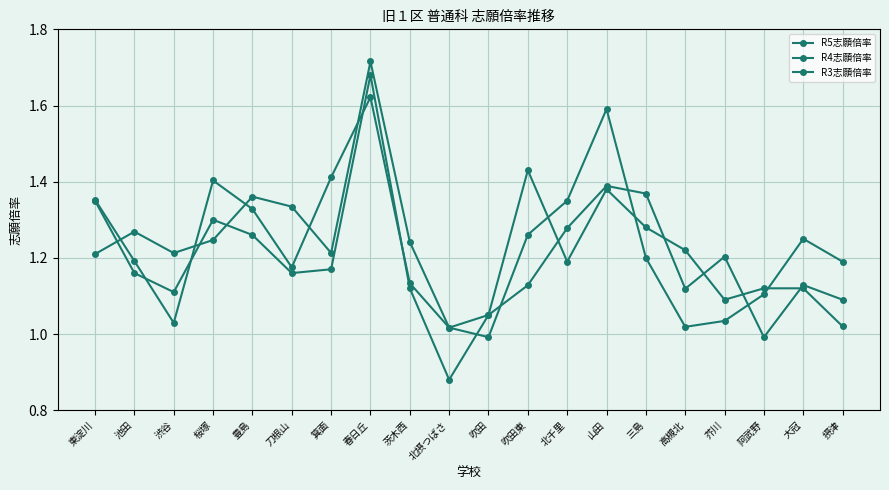

Reading left to right, extract all data points from this chart.

R5志願倍率: 東淀川=1.4	池田=1.2	渋谷=1.1	桜塚=1.3	豊島=1.3	刀根山=1.2	箕面=1.2	春日丘=1.7	茨木西=1.1	北摂つばさ=0.9	吹田=1.1	吹田東=1.4	北千里=1.2	山田=1.4	三島=1.3	高槻北=1.2	芥川=1.1	阿武野=1.1	大冠=1.1	摂津=1.0
R4志願倍率: 東淀川=1.4	池田=1.2	渋谷=1.0	桜塚=1.4	豊島=1.3	刀根山=1.2	箕面=1.4	春日丘=1.6	茨木西=1.1	北摂つばさ=1.0	吹田=1.1	吹田東=1.1	北千里=1.3	山田=1.4	三島=1.4	高槻北=1.1	芥川=1.2	阿武野=1.0	大冠=1.1	摂津=1.1
R3志願倍率: 東淀川=1.2	池田=1.3	渋谷=1.2	桜塚=1.2	豊島=1.4	刀根山=1.3	箕面=1.2	春日丘=1.7	茨木西=1.2	北摂つばさ=1.0	吹田=1.0	吹田東=1.3	北千里=1.4	山田=1.6	三島=1.2	高槻北=1.0	芥川=1.0	阿武野=1.1	大冠=1.2	摂津=1.2